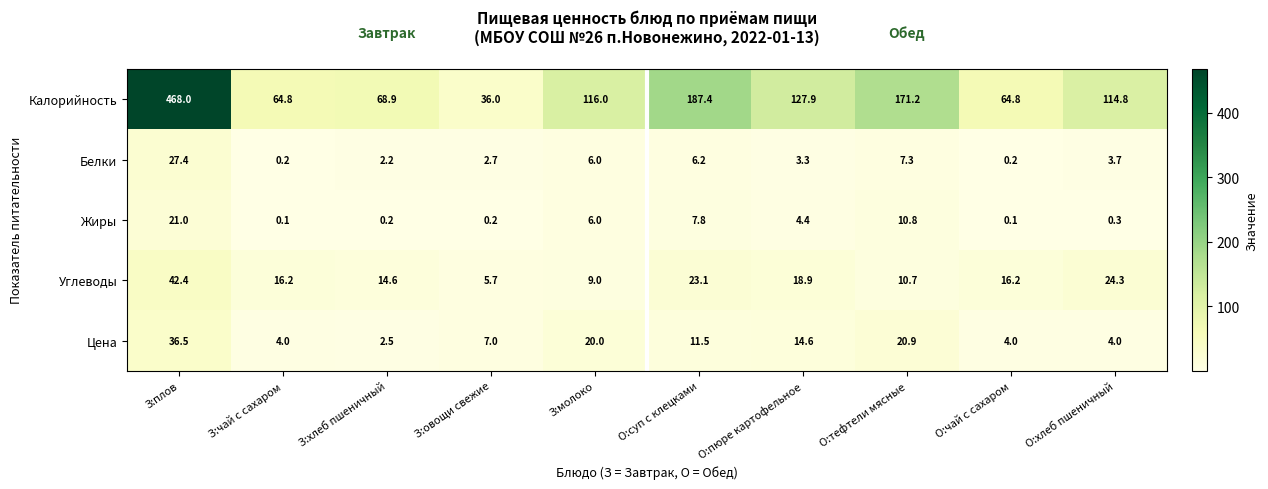

What is the difference between the maximum and minimum values in the Жиры series?

20.9